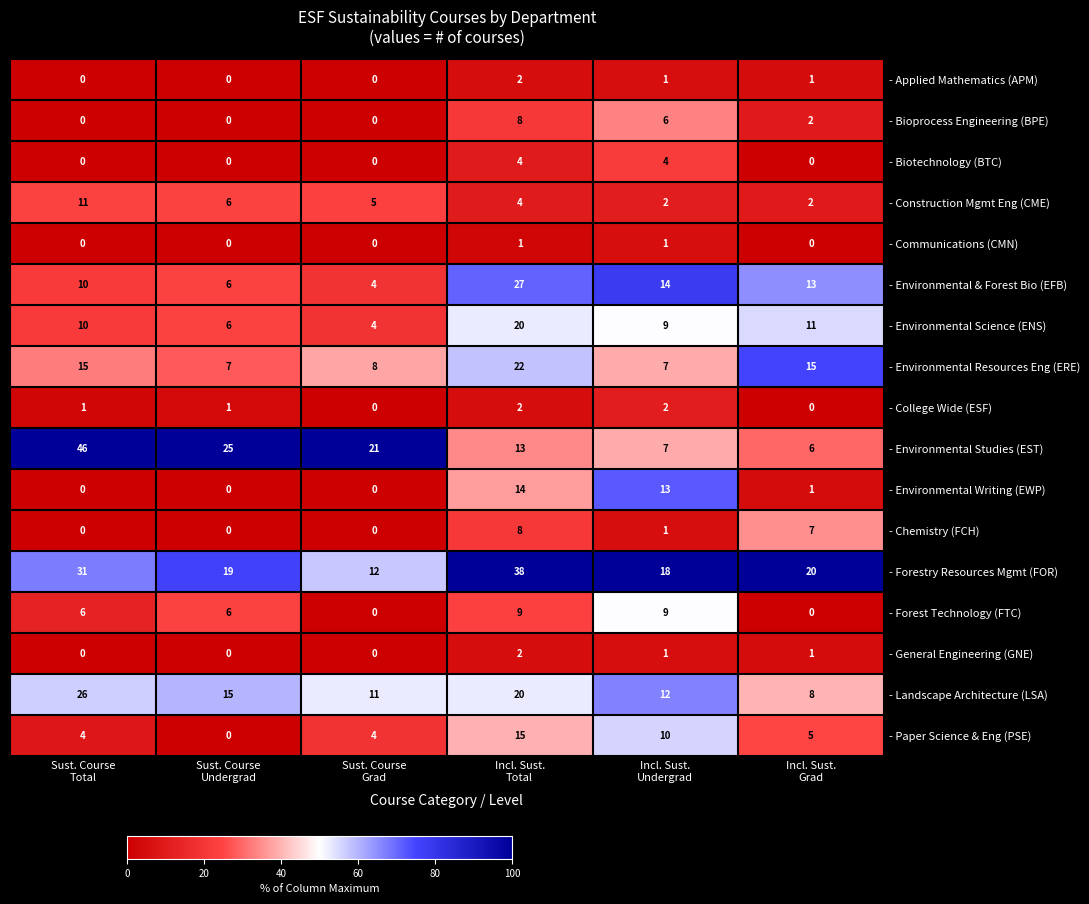

Which series has the widest spread of values?

- Environmental Studies (EST)